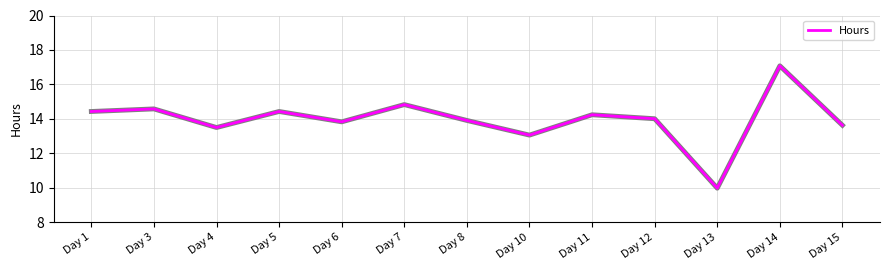

What is the difference between the maximum and minimum values?

7.1